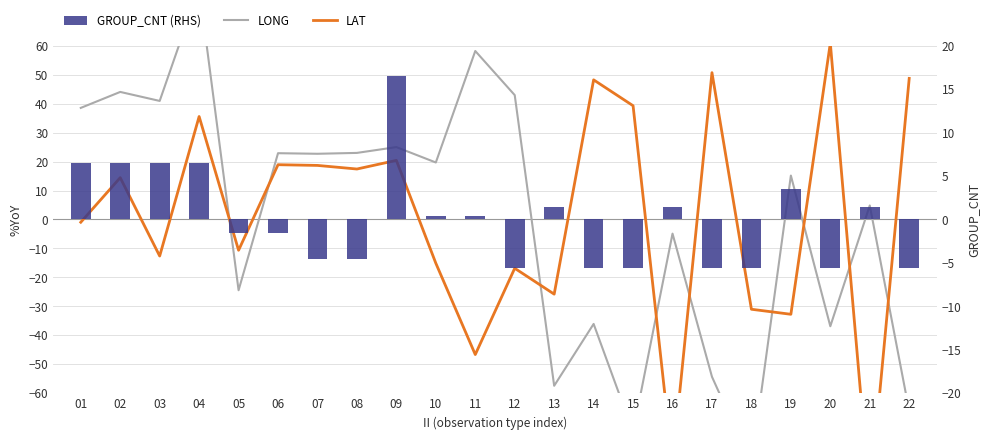

Between 14 and 10, which is larger?

10